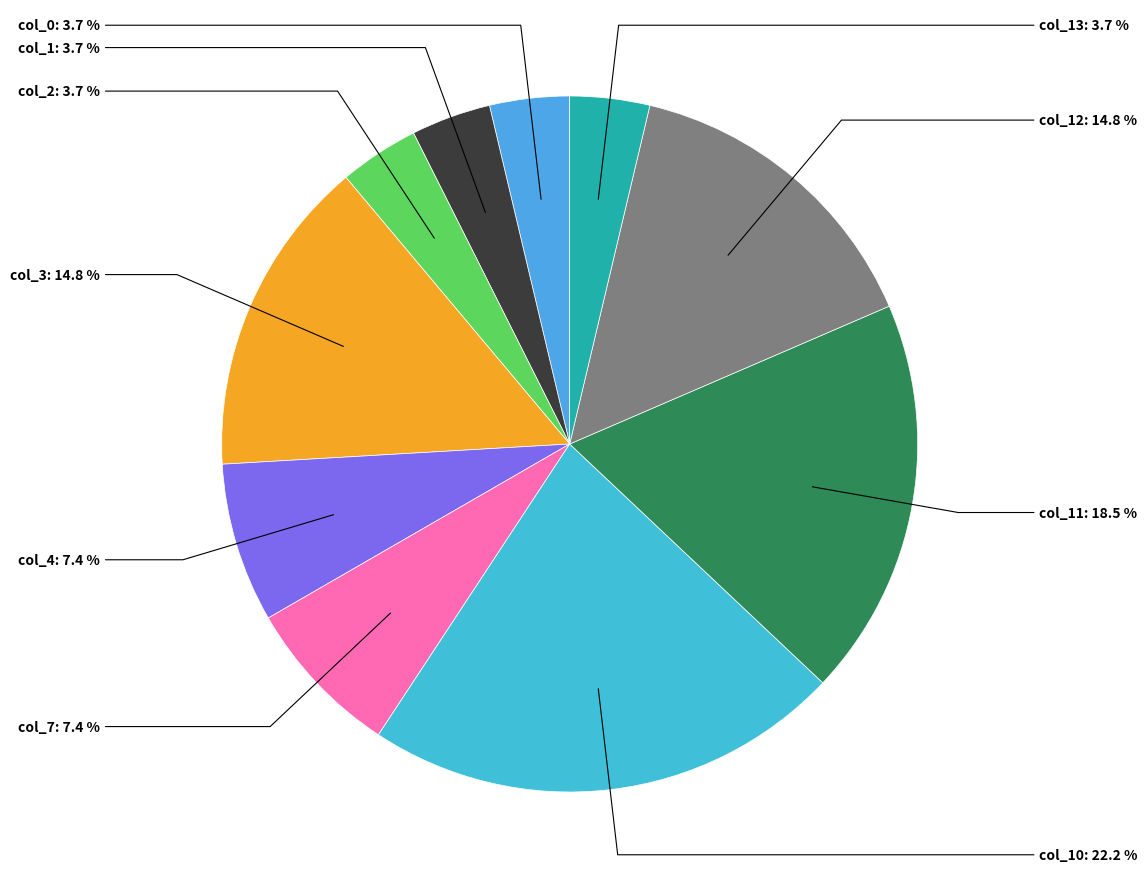

To the nearest percent, what is the average slice percentage?

10%